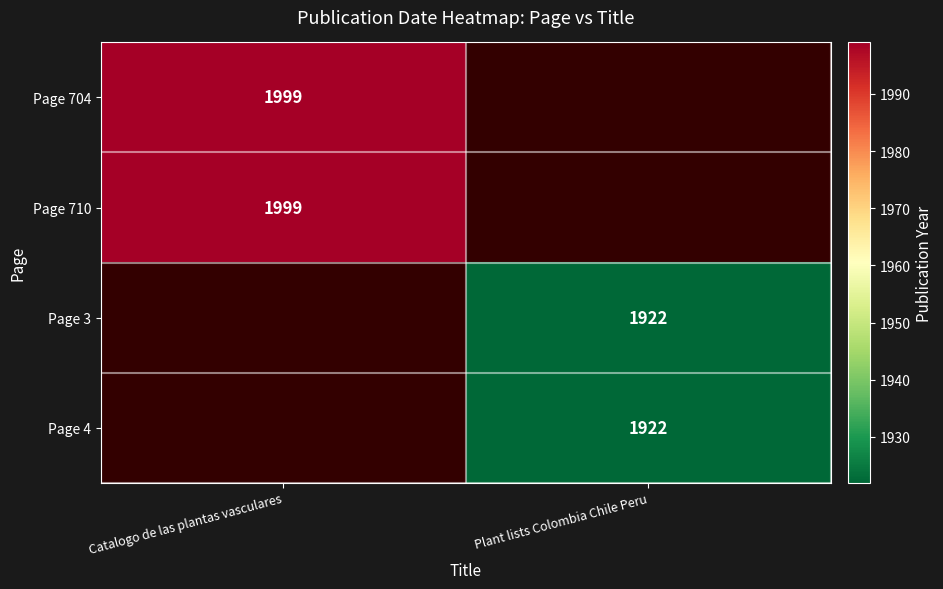

How many series are shown in this chart?

4